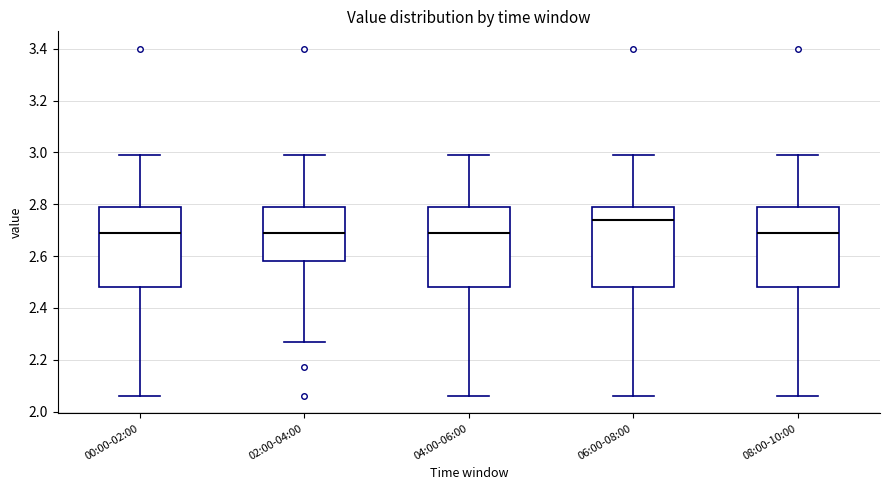

Where does the upper whisker of the box for 04:00-06:00 end on the y-axis? The values are not printed on the chart, so give them approximately, as read against the axis.

3.00